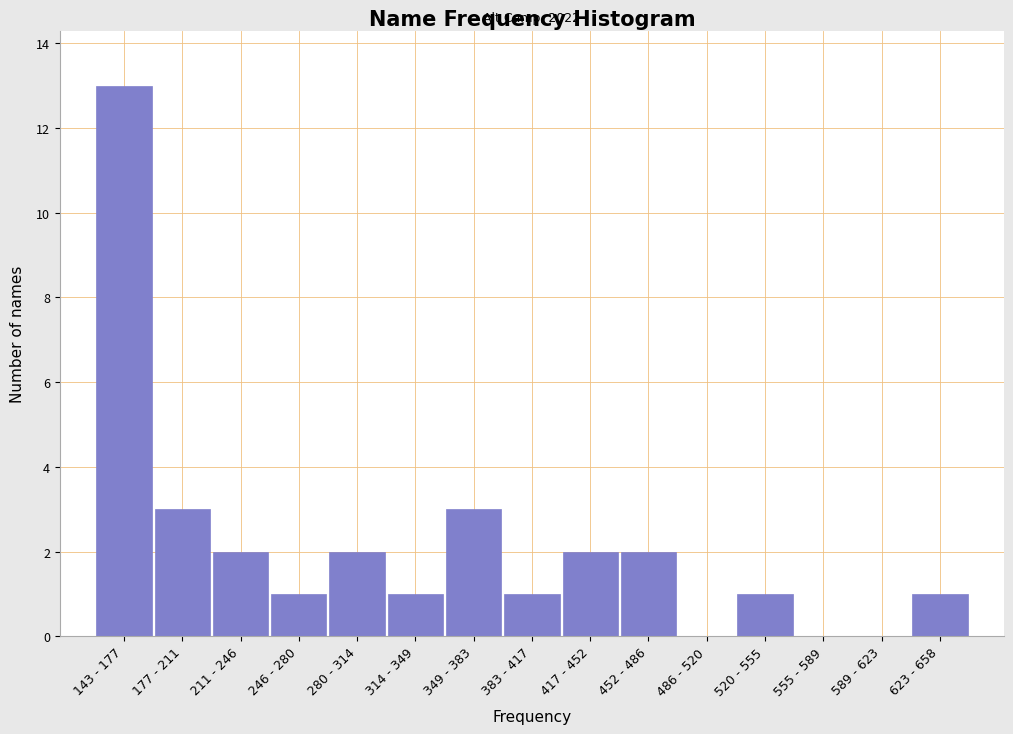

Reading left to right, extract all data points from this chart.

143 - 177=13	177 - 211=3	211 - 246=2	246 - 280=1	280 - 314=2	314 - 349=1	349 - 383=3	383 - 417=1	417 - 452=2	452 - 486=2	486 - 520=0	520 - 555=1	555 - 589=0	589 - 623=0	623 - 658=1